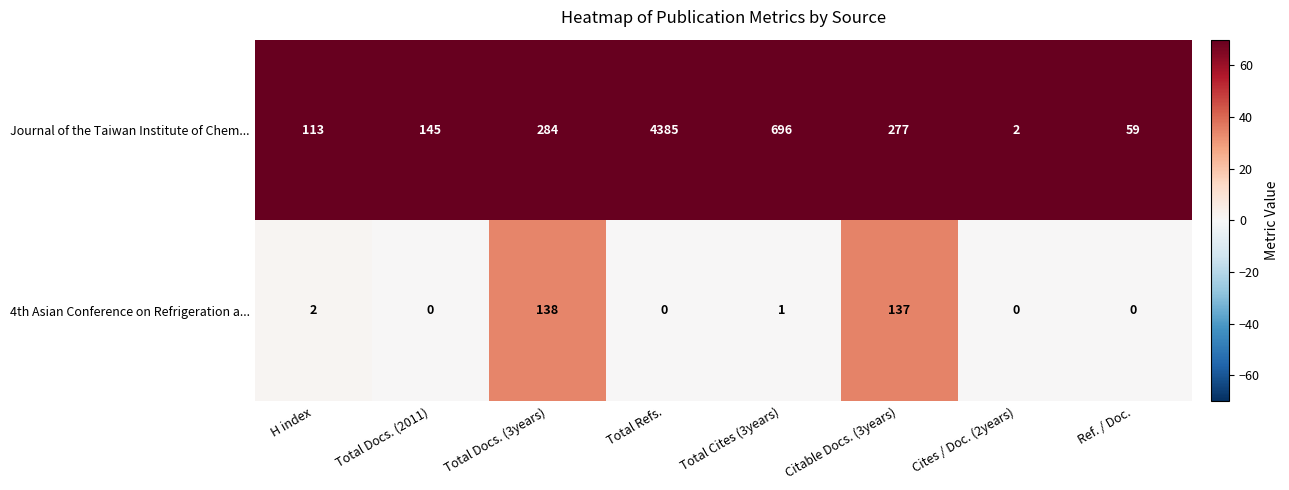

Is it true that Journal of the Taiwan Institute of Chem... equals 179 at H index?

False